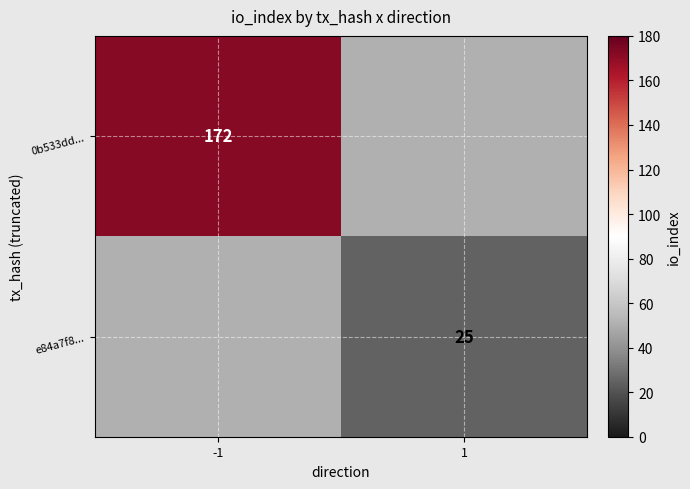

The e84a7f8... series shows 25 at 1. True or false?

True